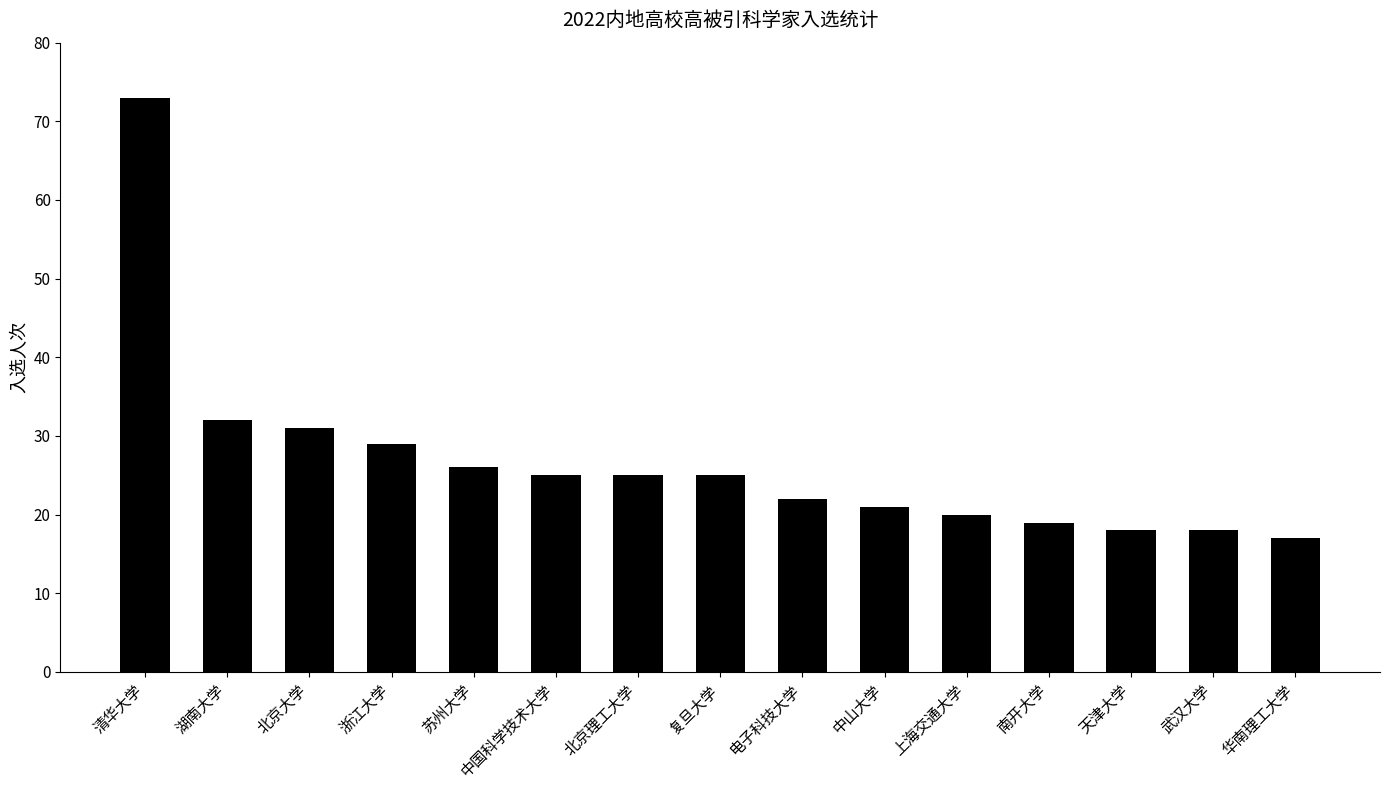

Which category has the highest value across all series?

清华大学